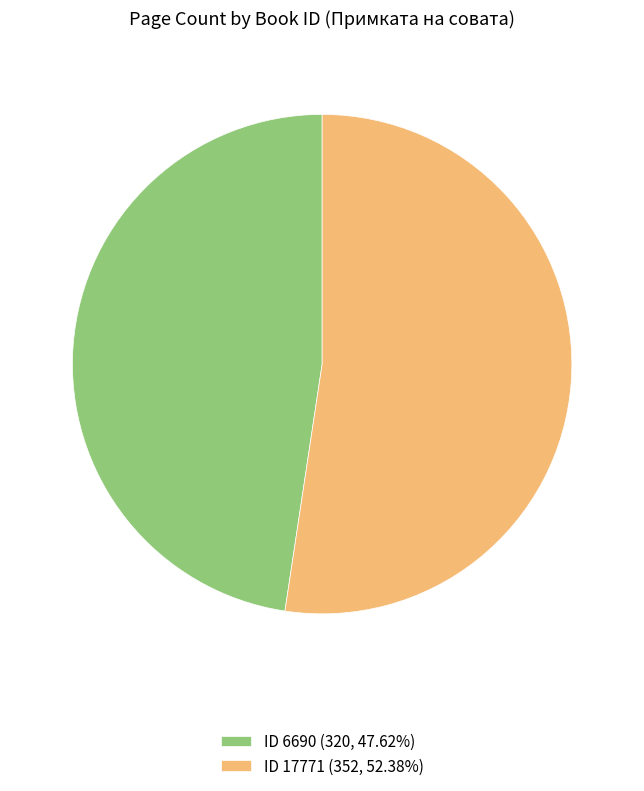

Do ID 17771 (352, 52.38%) and ID 6690 (320, 47.62%) together represent more than half of the pie?

Yes